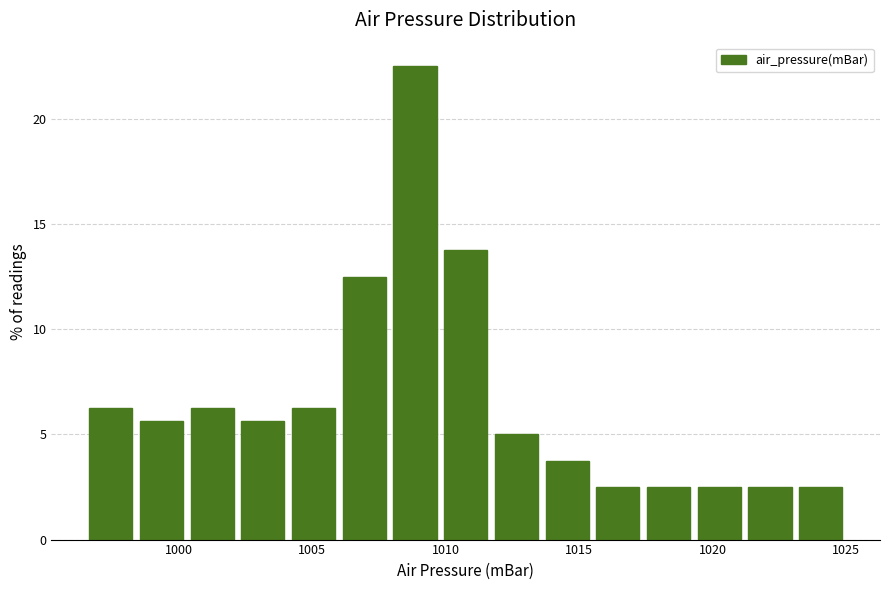

Read against the x-axis, roughly where is the centre of the tallest bar?

1009.0